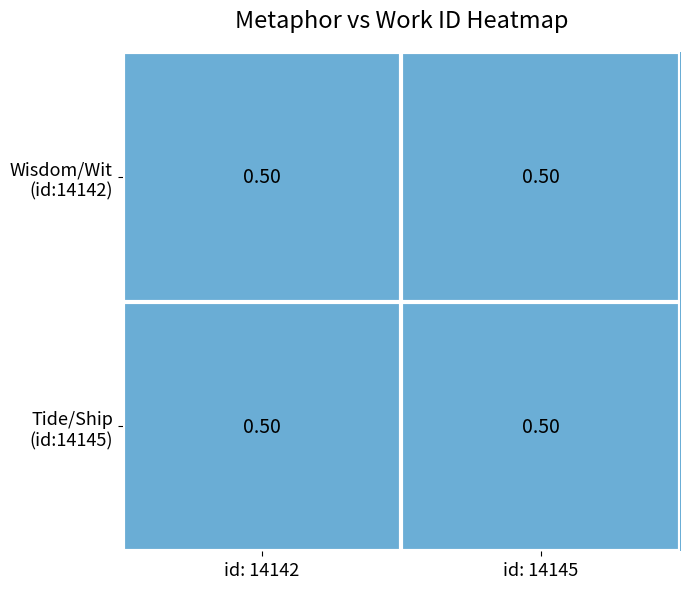

What is the sum of all Tide/Ship (id:14145) values?

1.0